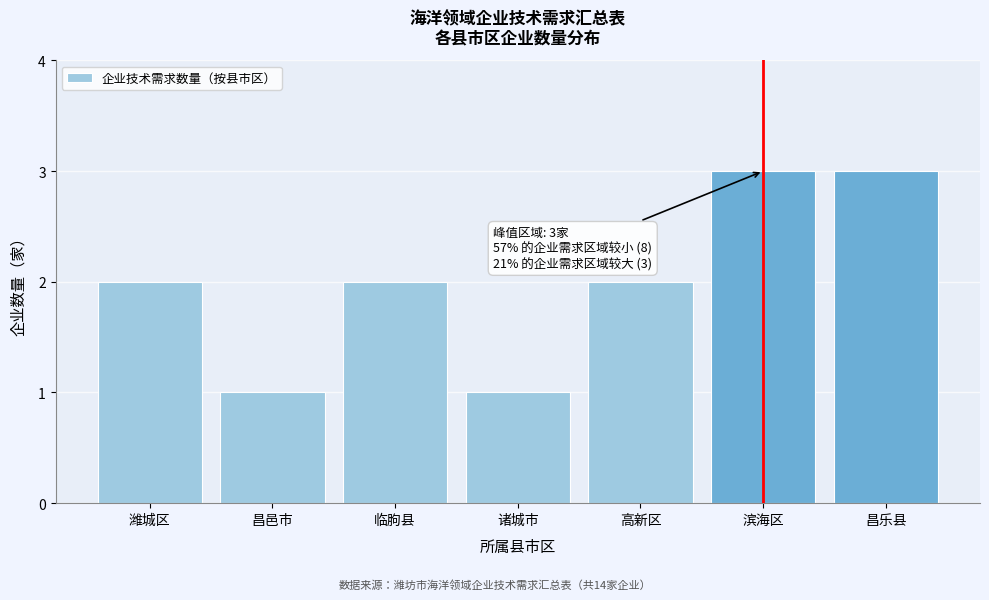

Reading left to right, what are all the values shown in this chart?

潍城区=2	昌邑市=1	临朐县=2	诸城市=1	高新区=2	滨海区=3	昌乐县=3